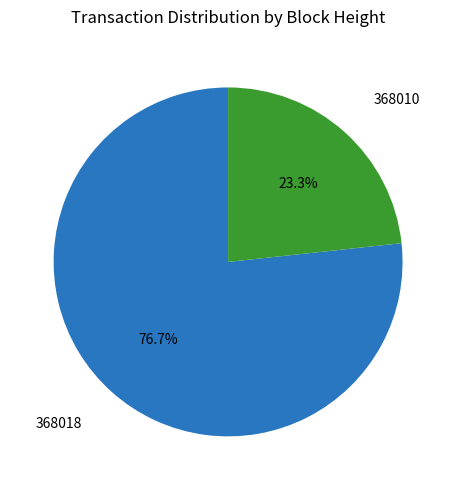

Count the number of slices in the pie.

2